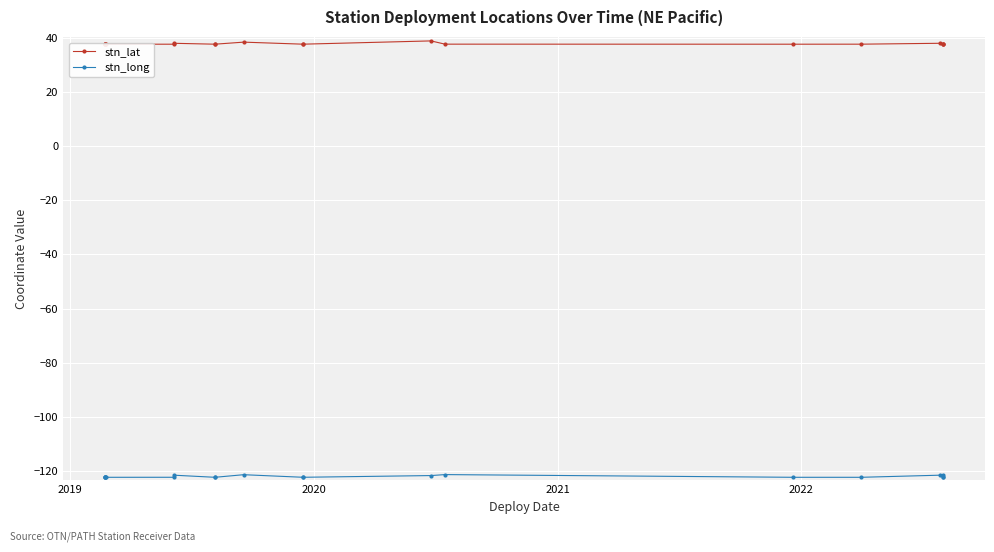

Between 2020 and 2021, which is larger?

2020